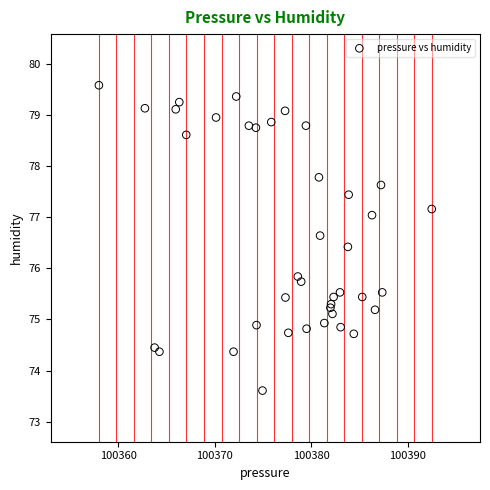

What Y value in the scatter plot is closest to 76?

75.8